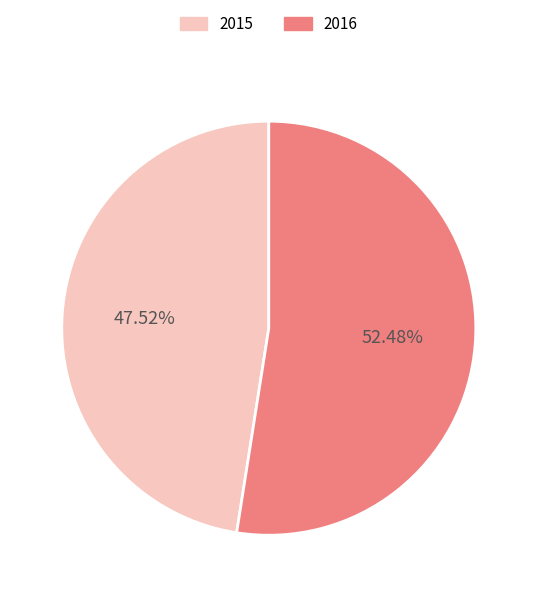

To the nearest percent, what portion does 2015 represent?

48%